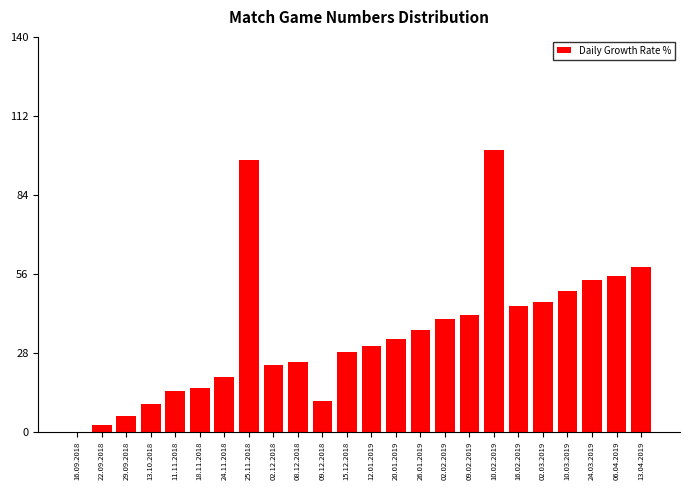

Reading left to right, list all the values displayed in this chart.

16.09.2018=0.0	22.09.2018=2.3	29.09.2018=5.5	13.10.2018=9.7	11.11.2018=14.3	18.11.2018=15.7	24.11.2018=19.4	25.11.2018=96.3	02.12.2018=23.5	08.12.2018=24.9	09.12.2018=11.1	15.12.2018=28.1	12.01.2019=30.4	20.01.2019=32.7	26.01.2019=35.9	02.02.2019=40.1	09.02.2019=41.5	10.02.2019=100.0	16.02.2019=44.7	02.03.2019=46.1	10.03.2019=49.8	24.03.2019=53.9	06.04.2019=55.3	13.04.2019=58.5